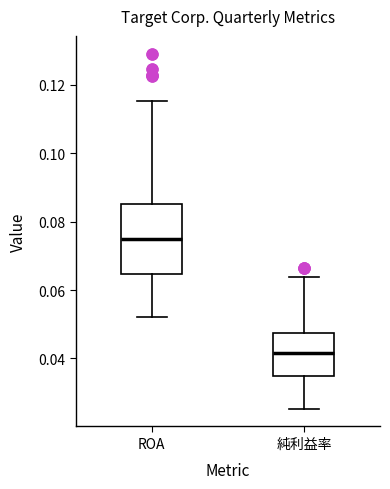

Which box has the highest median line?

ROA